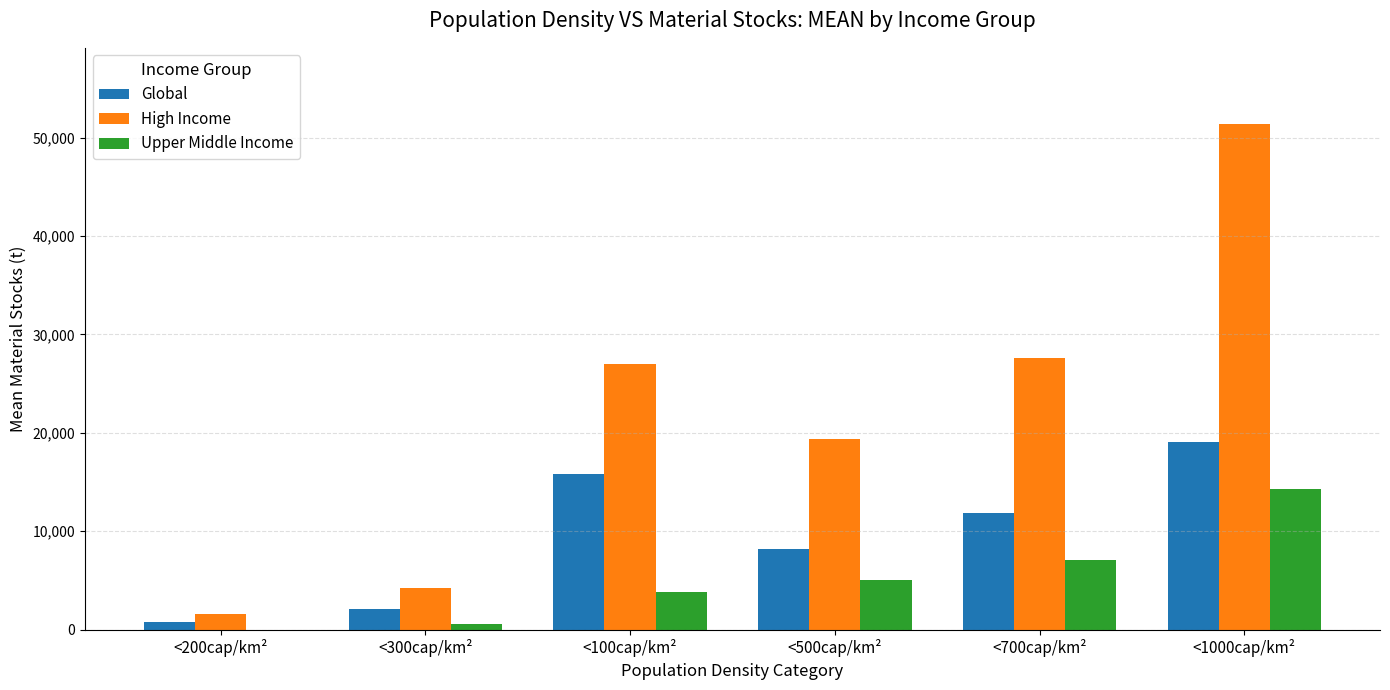

At which category is the sum across all series the highest?

<1000cap/km²